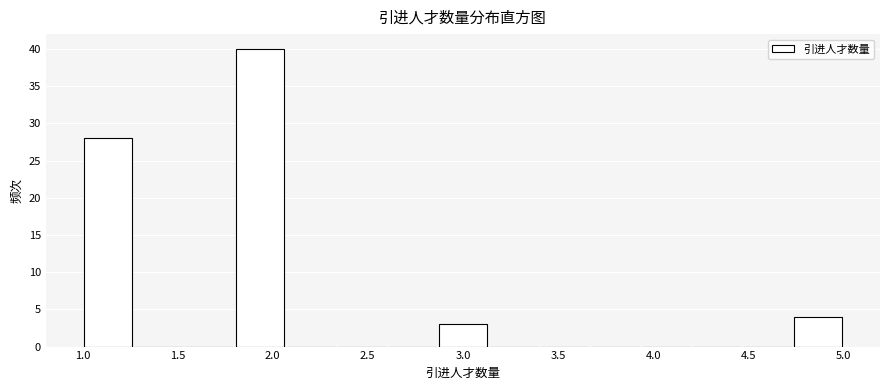

What is the height of the bar covering 1.80 to 2.05 on the x-axis? Neither the bar edges nor the heights are printed on the chart, so give them approximately, as read against the axes.

40